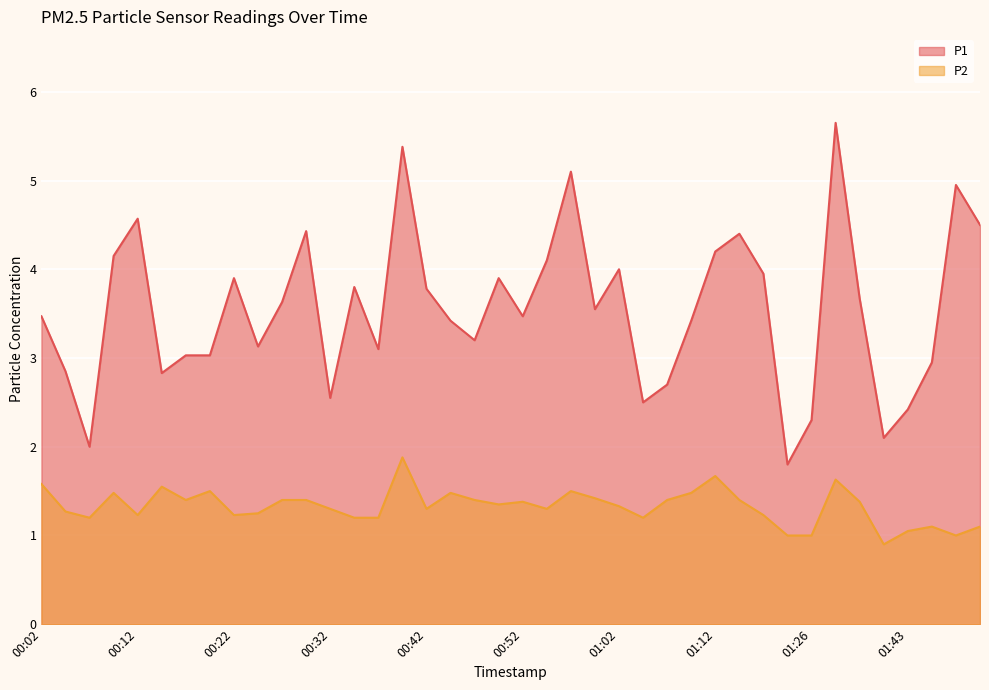

What is the greatest value displayed?

5.7